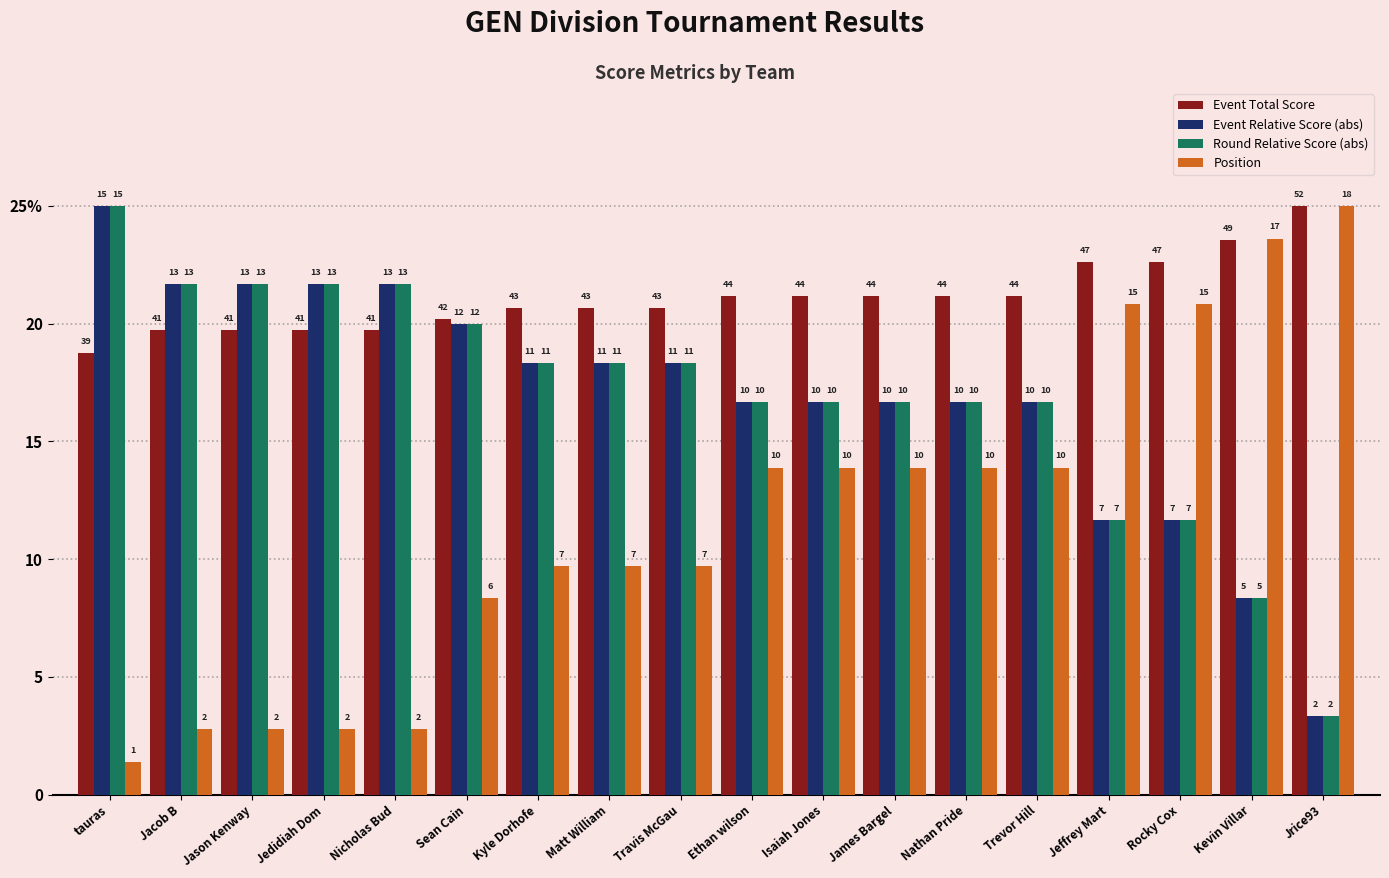

At which category is the sum across all series the highest?

tauras